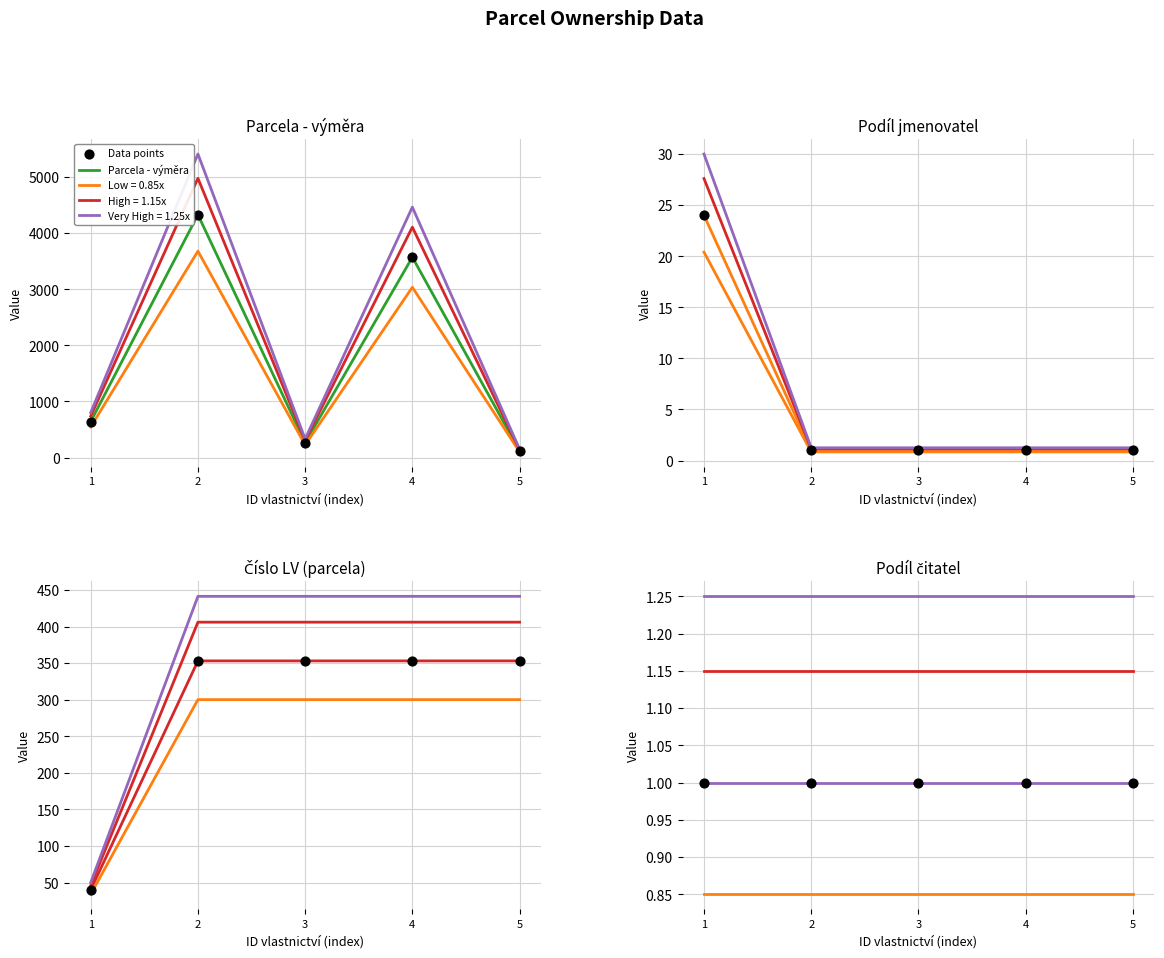

Which series has the largest Y range (max minus min)?

Parcela - výměra